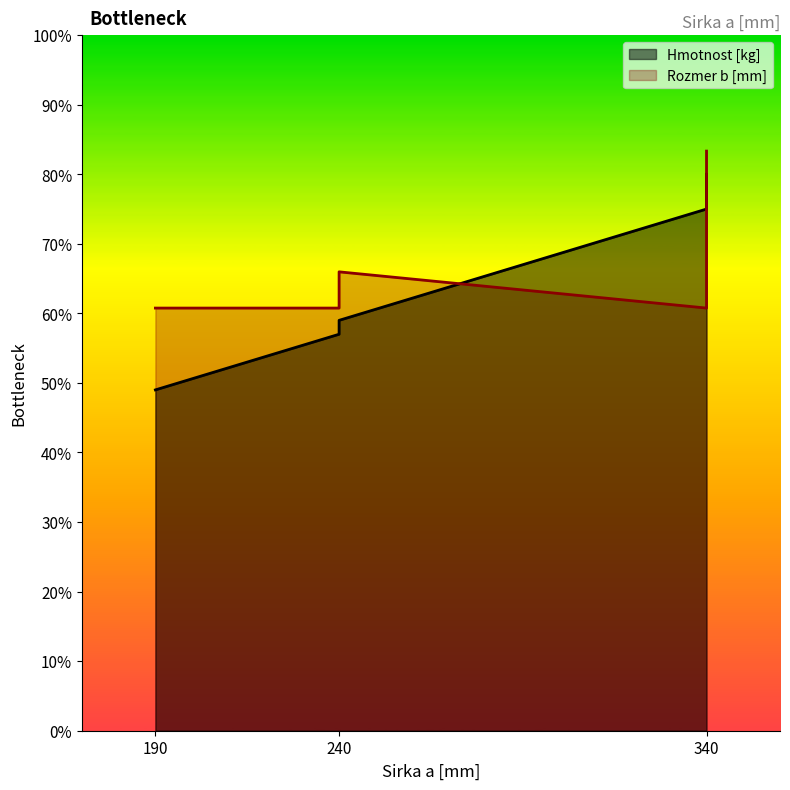

At which category is the sum across all series the highest?

340